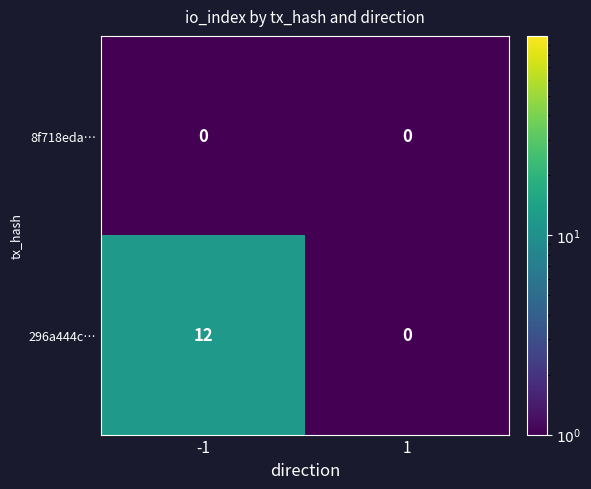

List the series in order of their overall mean, highest first.

296a444c…, 8f718eda…